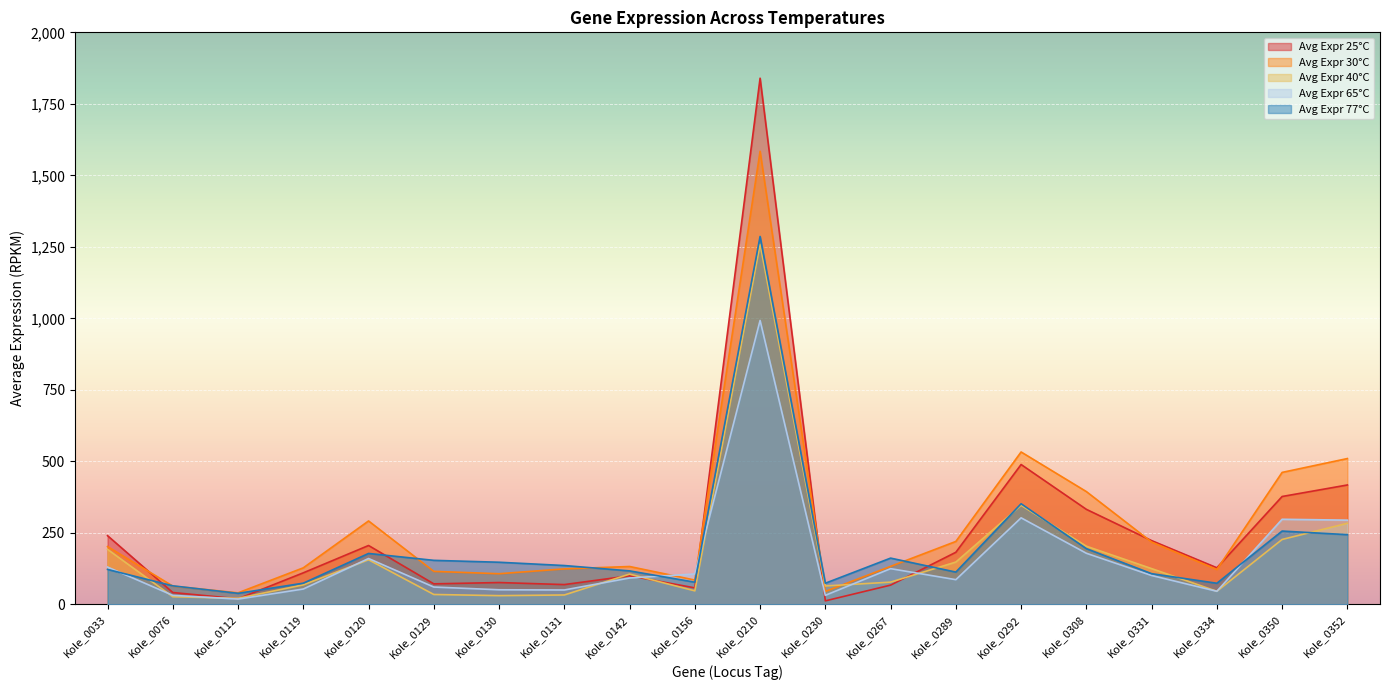

What is the average value of the Avg Expr 65°C series?

160.5